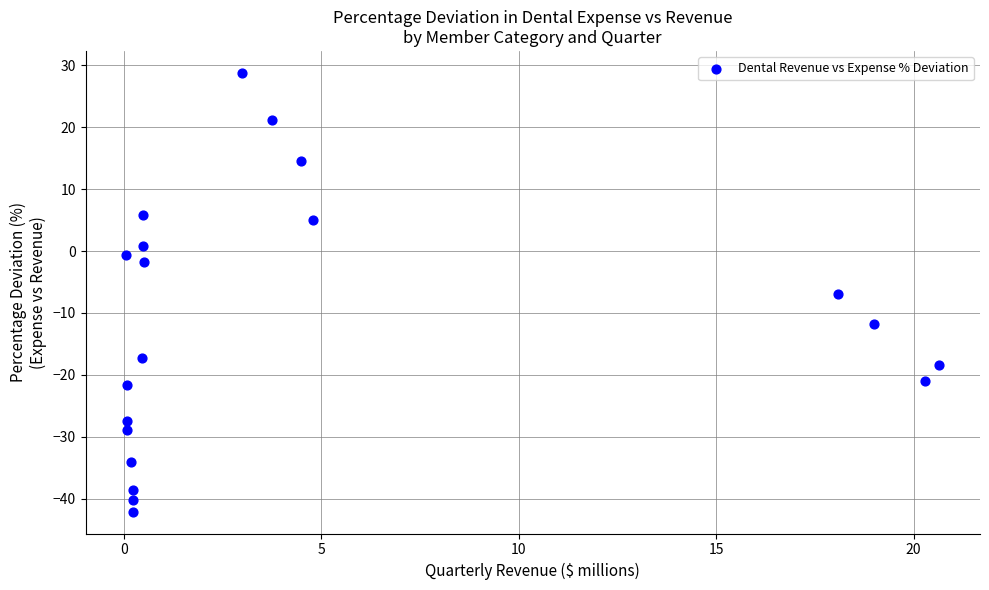

What is the range of Y values (max minus min)?

70.9